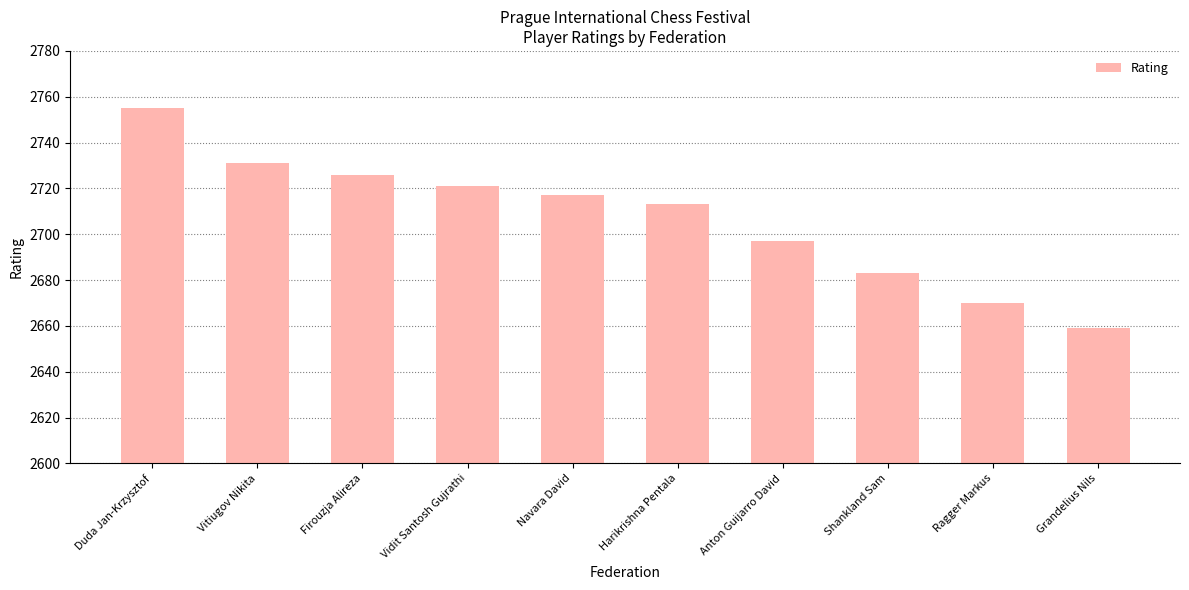

What is the change in value from Navara David to Grandelius Nils?

-58